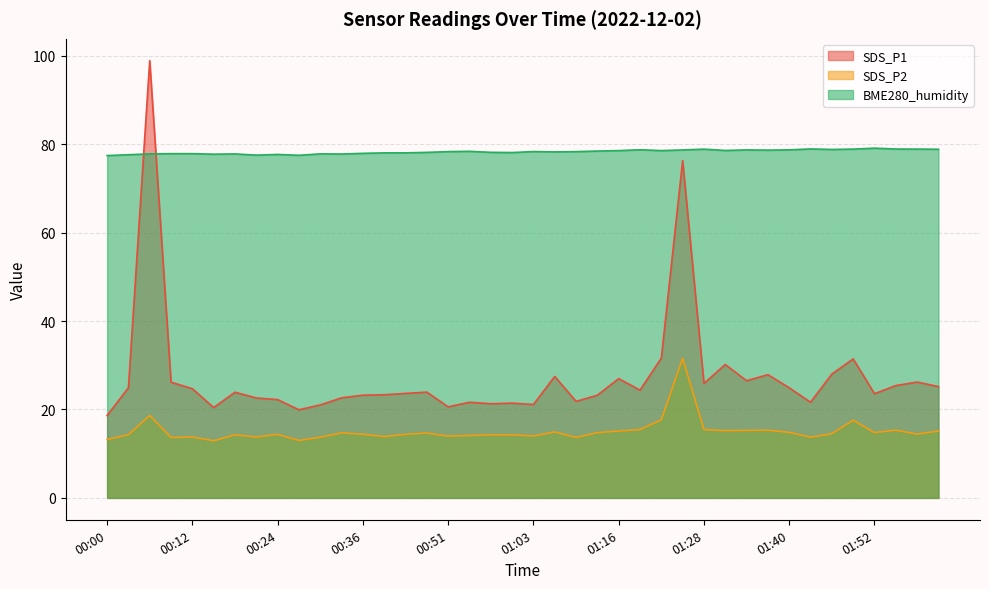

Reading left to right, what are all the values shown in this chart?

SDS_P1: 00:00=18.6	00:03=24.9	00:06=98.9	00:09=26.2	00:12=24.7	00:15=20.4	00:18=23.9	00:21=22.6	00:24=22.2	00:27=19.9	00:30=21.0	00:33=22.6	00:36=23.2	00:39=23.3	00:42=23.6	00:48=23.9	00:51=20.6	00:54=21.6	00:57=21.3	01:00=21.4	01:03=21.1	01:06=27.5	01:10=21.8	01:13=23.2	01:16=27.0	01:19=24.4	01:22=31.6	01:25=76.3	01:28=25.9	01:31=30.2	01:34=26.5	01:37=27.9	01:40=24.9	01:43=21.6	01:46=28.0	01:49=31.4	01:52=23.6	01:55=25.4	01:58=26.2	02:01=25.2
SDS_P2: 00:00=13.2	00:03=14.3	00:06=18.6	00:09=13.7	00:12=13.8	00:15=12.9	00:18=14.3	00:21=13.8	00:24=14.4	00:27=13.0	00:30=13.7	00:33=14.7	00:36=14.4	00:39=13.9	00:42=14.4	00:48=14.7	00:51=14.0	00:54=14.1	00:57=14.3	01:00=14.3	01:03=14.0	01:06=14.9	01:10=13.7	01:13=14.8	01:16=15.1	01:19=15.5	01:22=17.7	01:25=31.6	01:28=15.5	01:31=15.2	01:34=15.3	01:37=15.3	01:40=14.8	01:43=13.7	01:46=14.5	01:49=17.6	01:52=14.8	01:55=15.3	01:58=14.4	02:01=15.1
BME280_humidity: 00:00=77.4	00:03=77.6	00:06=77.8	00:09=77.8	00:12=77.8	00:15=77.7	00:18=77.8	00:21=77.5	00:24=77.7	00:27=77.5	00:30=77.8	00:33=77.8	00:36=77.9	00:39=78.0	00:42=78.0	00:48=78.1	00:51=78.3	00:54=78.4	00:57=78.2	01:00=78.1	01:03=78.3	01:06=78.2	01:10=78.3	01:13=78.4	01:16=78.5	01:19=78.7	01:22=78.5	01:25=78.7	01:28=78.9	01:31=78.6	01:34=78.7	01:37=78.7	01:40=78.7	01:43=78.9	01:46=78.8	01:49=78.9	01:52=79.1	01:55=78.9	01:58=78.9	02:01=78.8